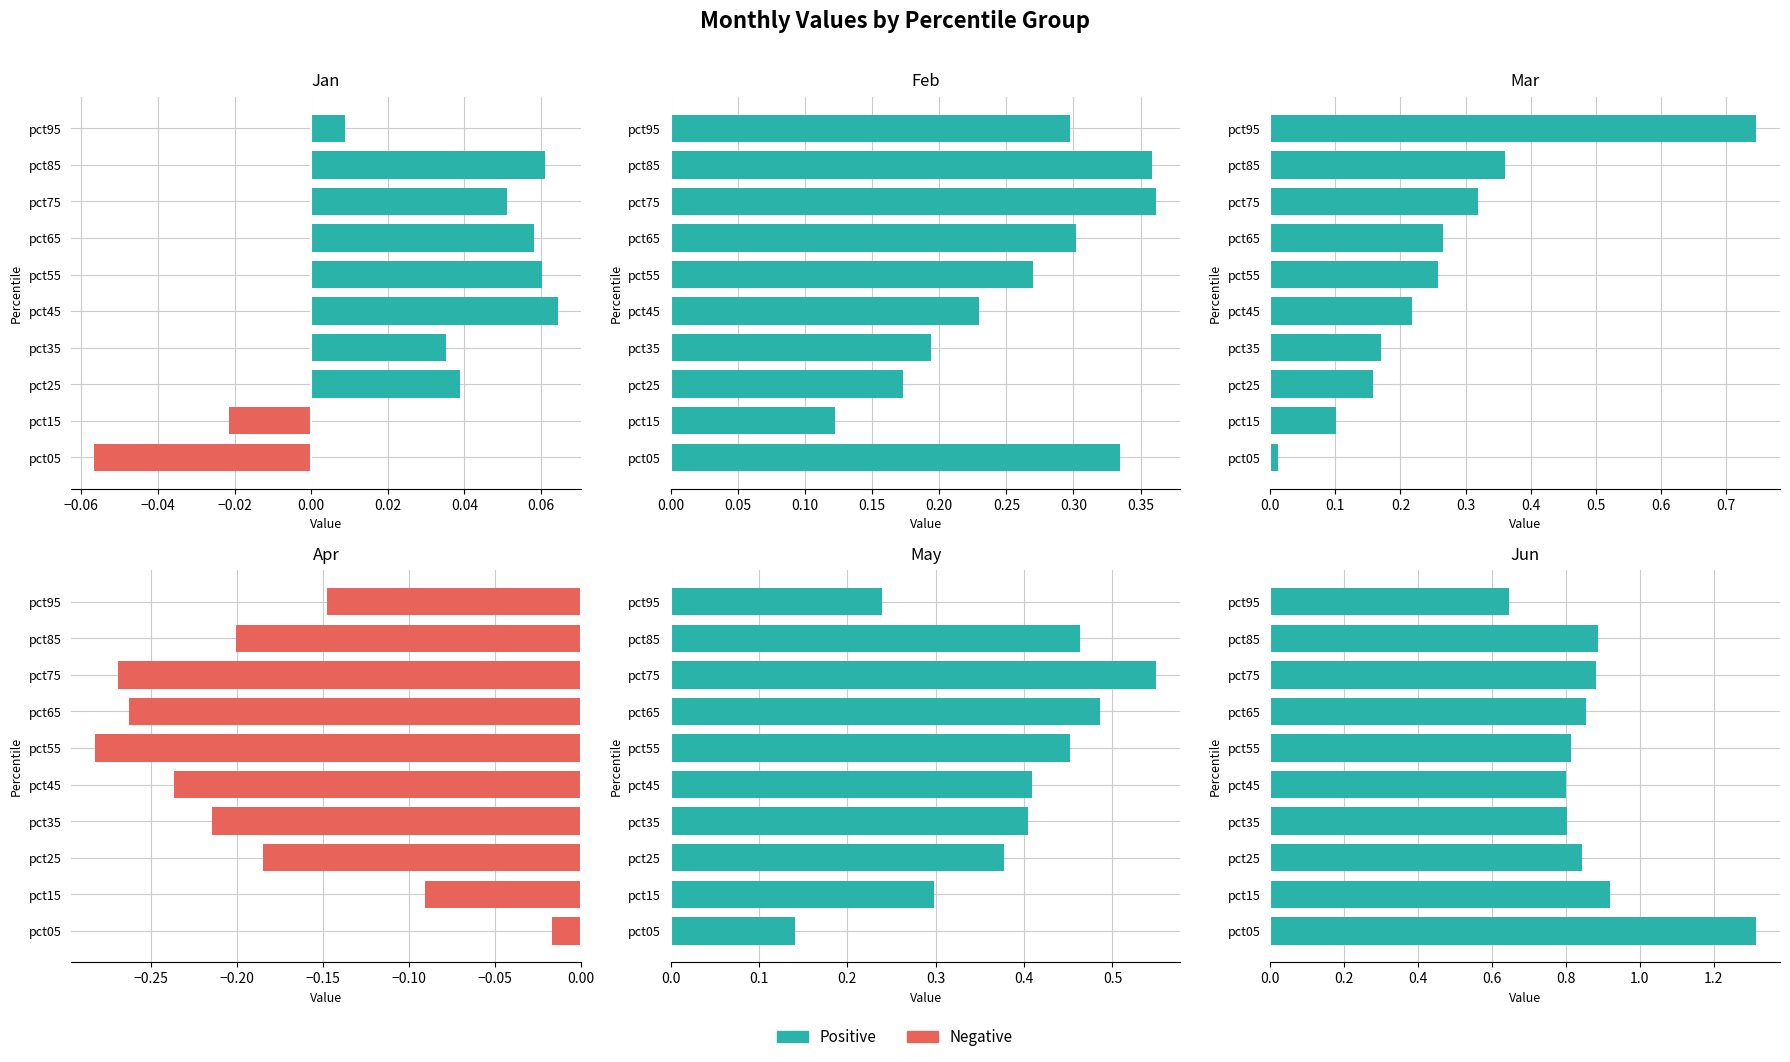

How many groups of bars are there?

10